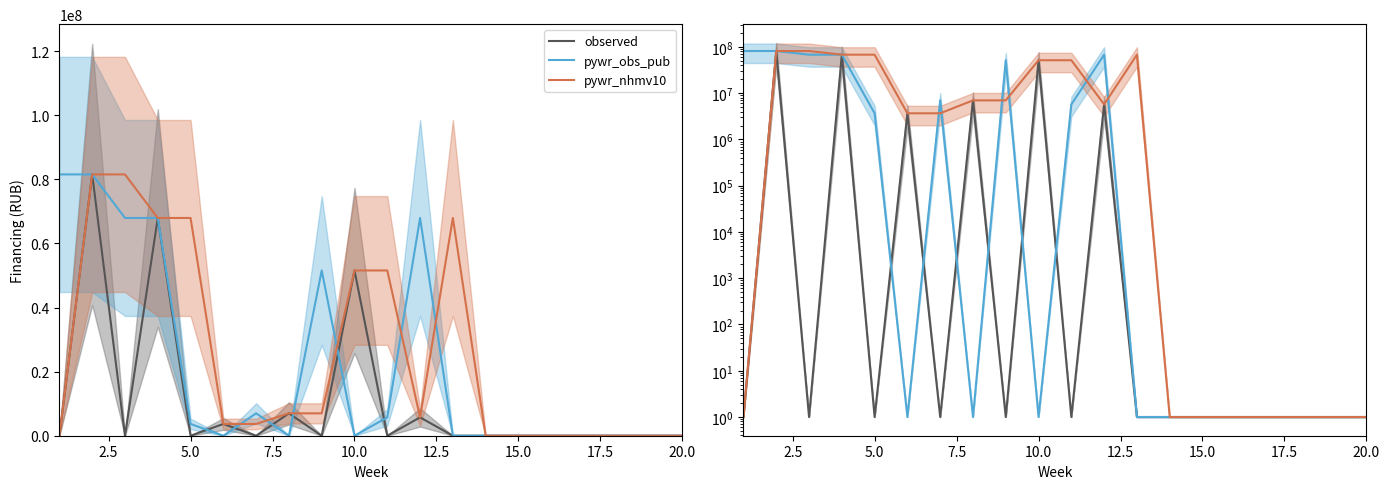

How many lines are shown in the chart?

3